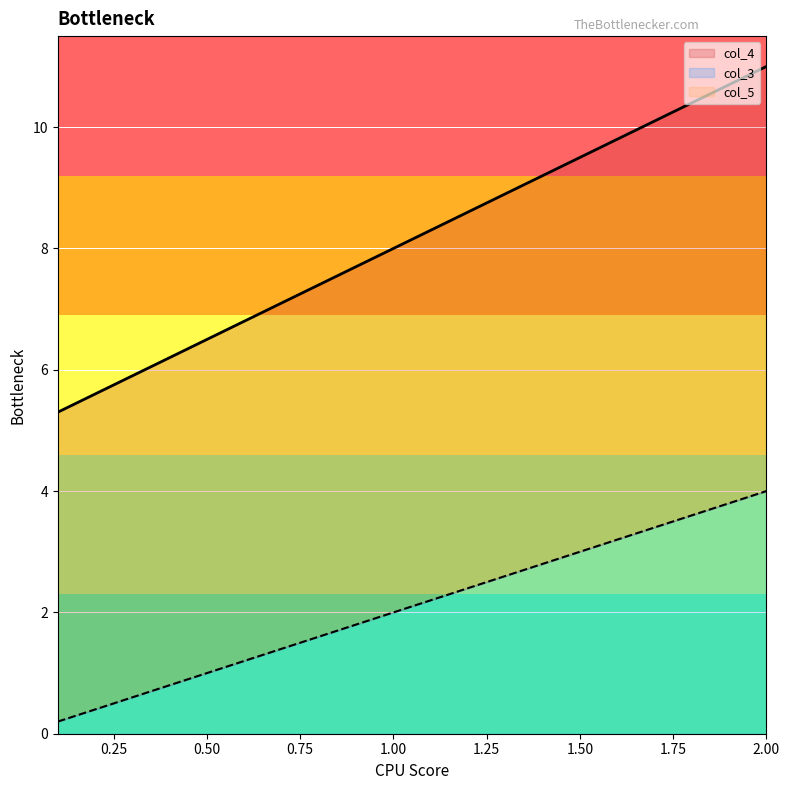

What is the average value of the col_5 series?

8.2